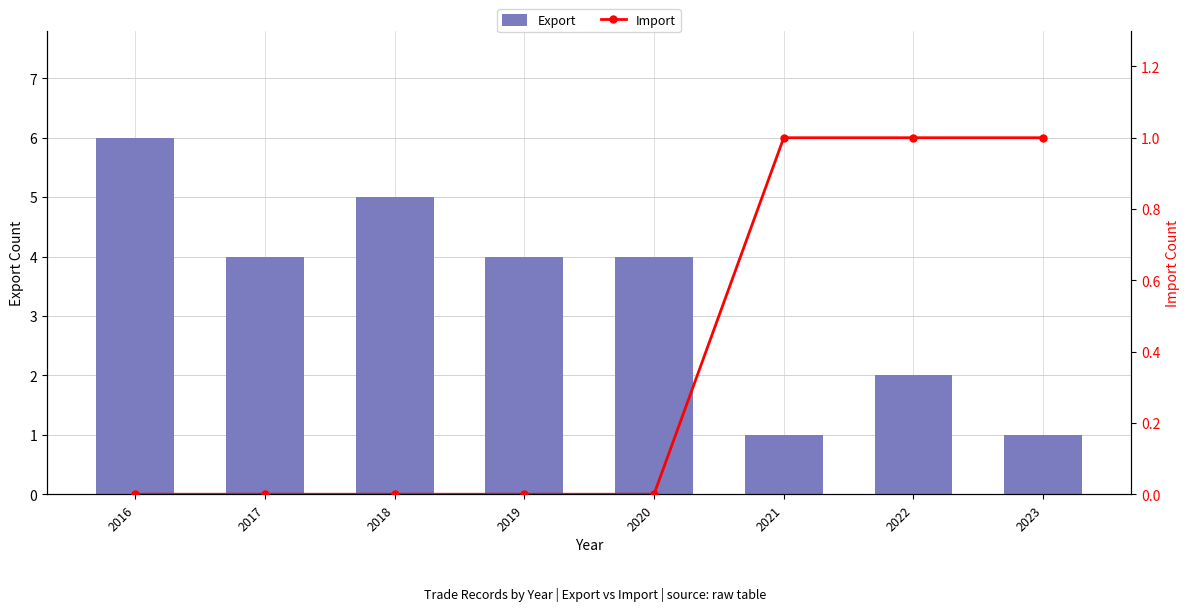

What is the difference between the highest and lowest values at 2019?

4